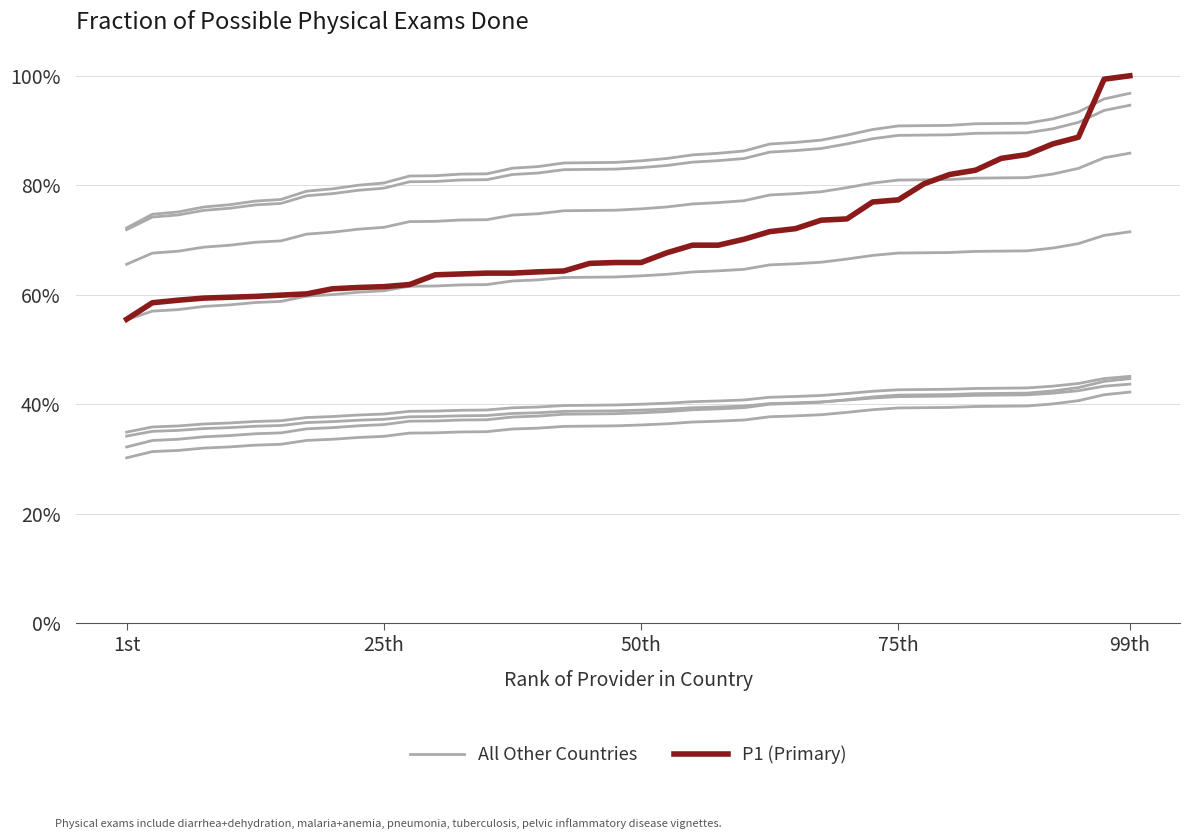

What is the sum of all All Other Countries values?

25.4